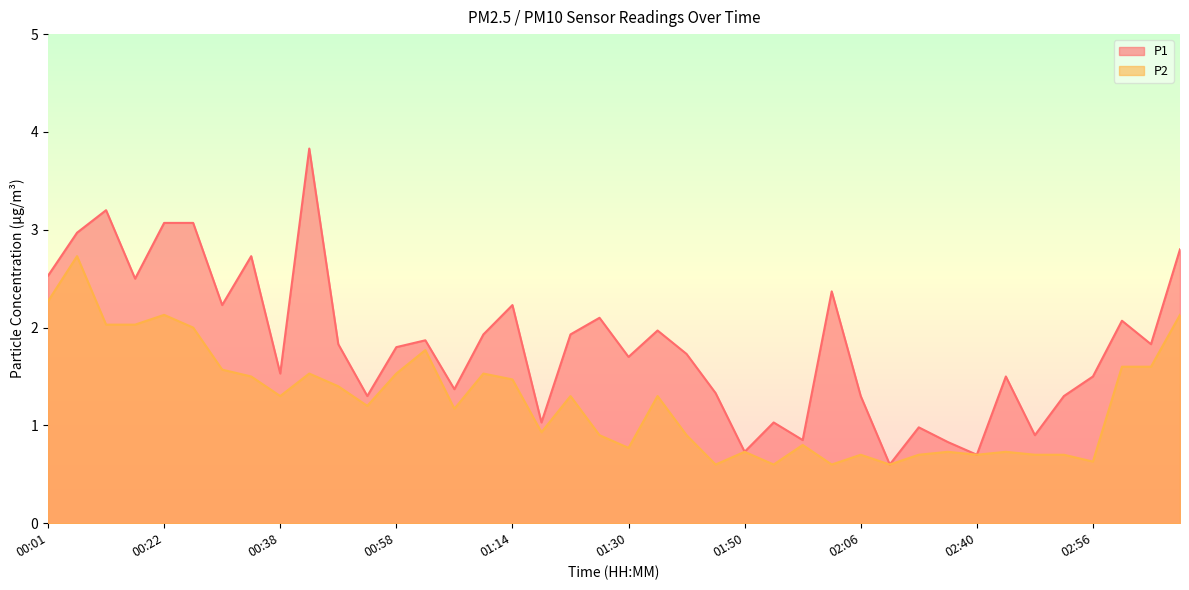

Rank the series by their average value, from highest to lowest.

P1, P2